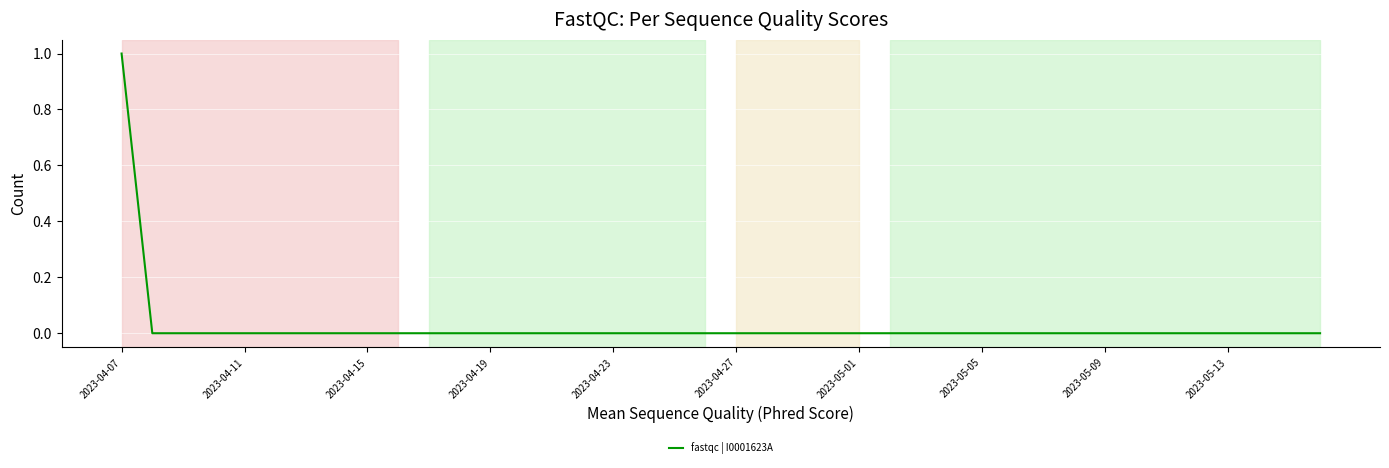

How many lines are shown in the chart?

1